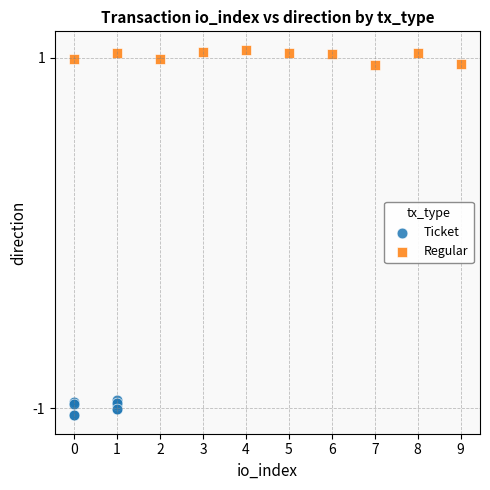

Which series contains the lowest Y value?

Ticket